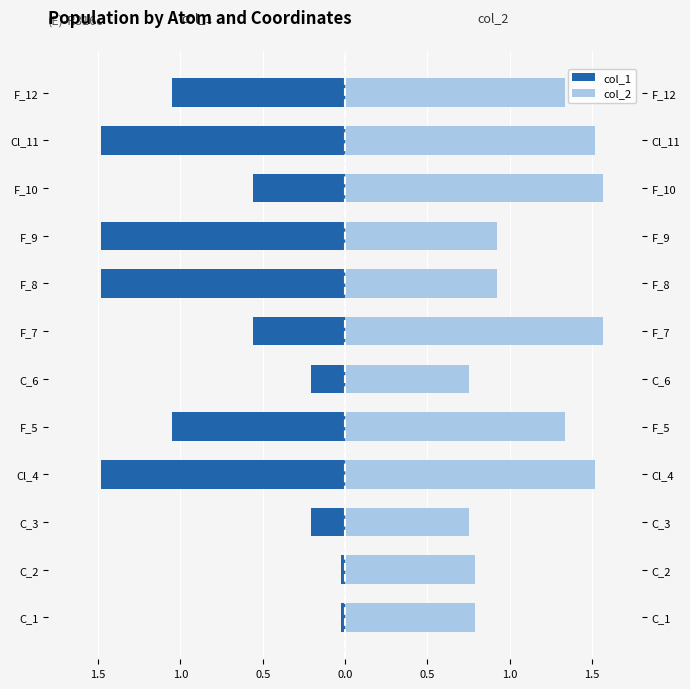

Reading left to right, what are all the values shown in this chart?

col_1: -0.0	-0.0	-0.2	-1.5	-1.0	-0.2	-0.6	-1.5	-1.5	-0.6	-1.5	-1.0
col_2: 0.8	0.8	0.8	1.5	1.3	0.8	1.6	0.9	0.9	1.6	1.5	1.3